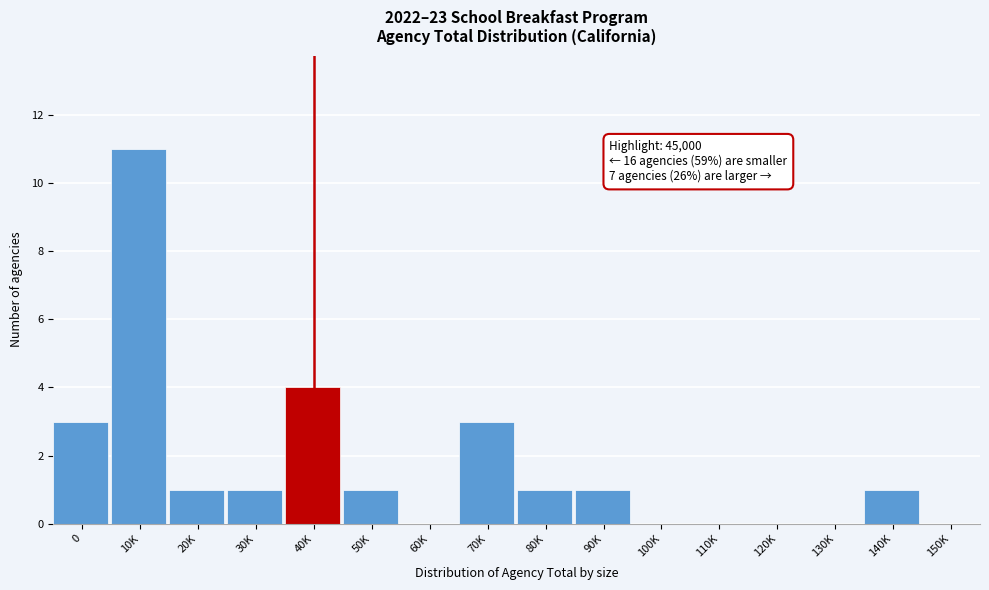

Reading right to left, transcribe all the data shown in this chart.

150K=0	140K=1	130K=0	120K=0	110K=0	100K=0	90K=1	80K=1	70K=3	60K=0	50K=1	40K=4	30K=1	20K=1	10K=11	0=3